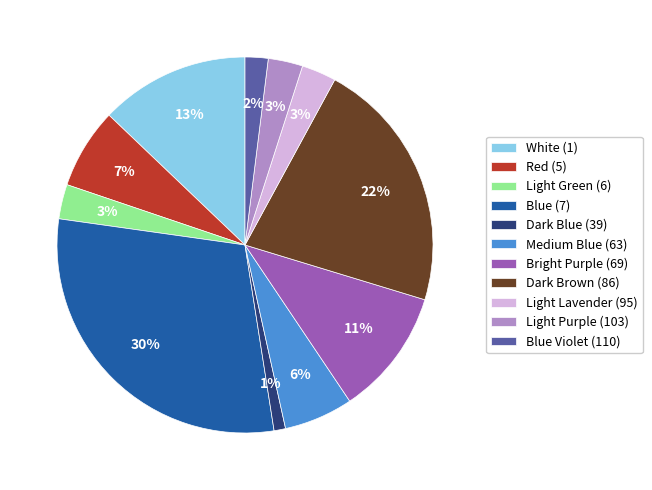

To the nearest percent, what is the average slice percentage?

9%